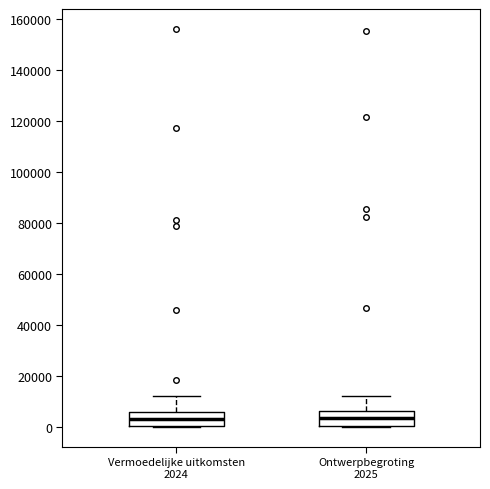

Reading left to right, transcribe this box plot: for each box, give where its median line is, the range the box spans, and where its two whiskers end, as read against the y-axis. The values are not printed on the chart, so give them approximately, as read against the axis.

Vermoedelijke uitkomsten 2024: median 4000, box 0 to 6000, whiskers 0 to 12000
Ontwerpbegroting 2025: median 4000, box 0 to 6000, whiskers 0 to 12000